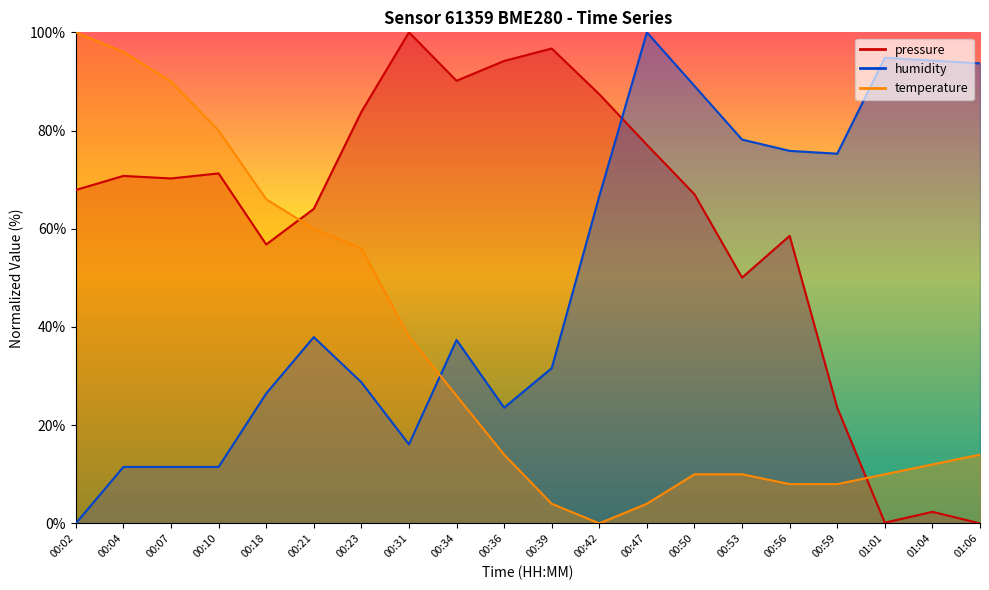

The humidity series shows 66.7 at 00:42. True or false?

True